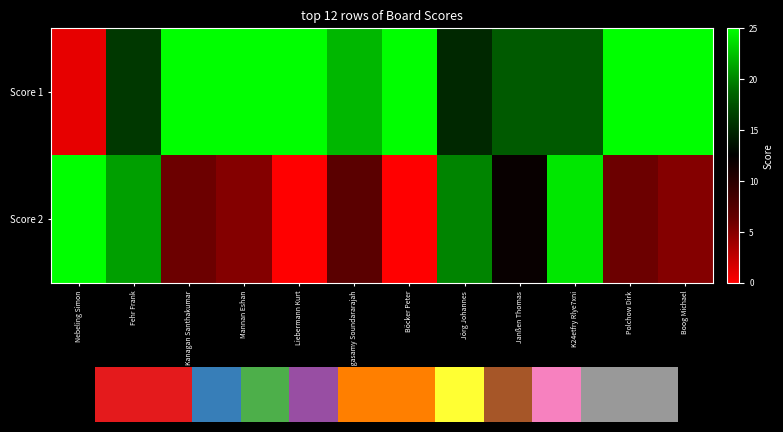

How many categories are shown in the chart?

12